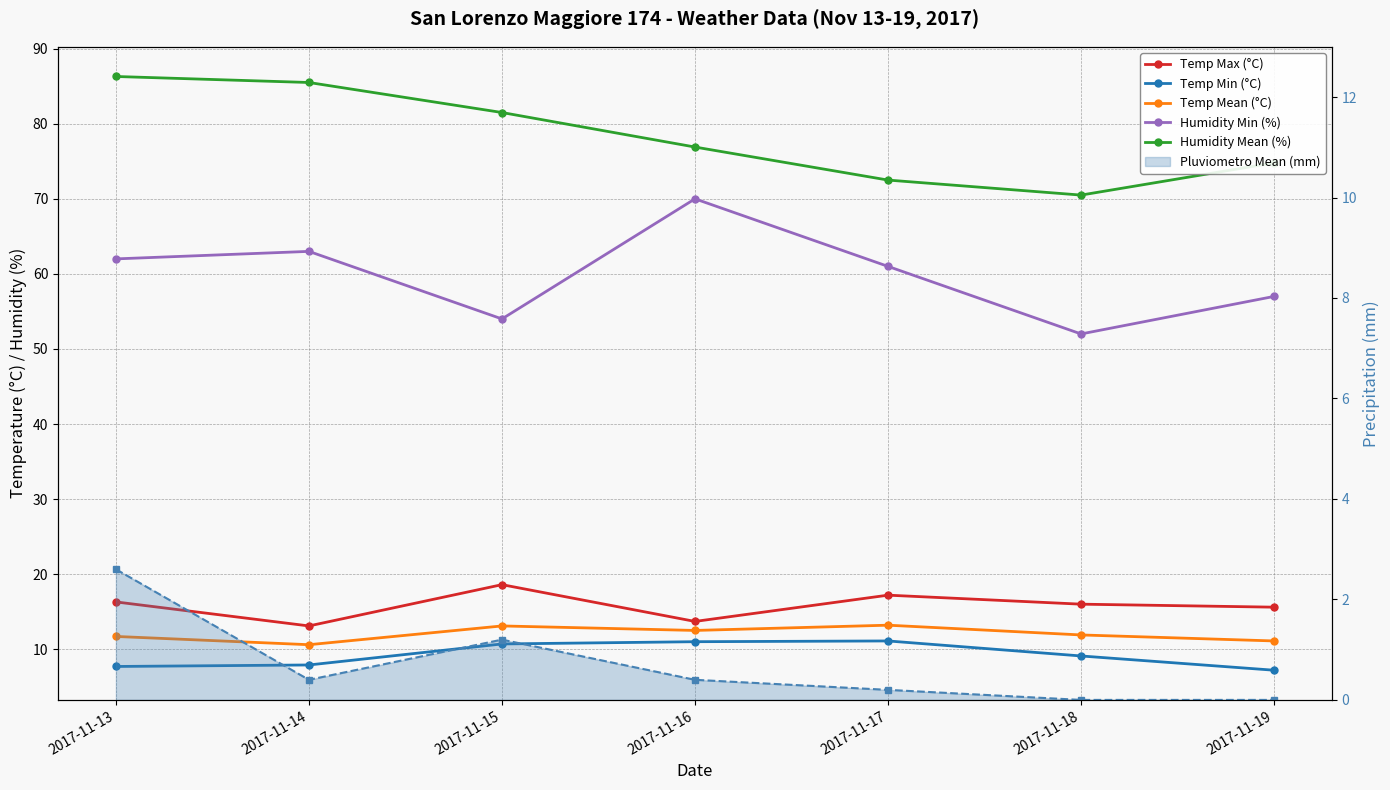

True or false: Humidity Min (%) and Humidity Mean (%) intersect in this chart.

False